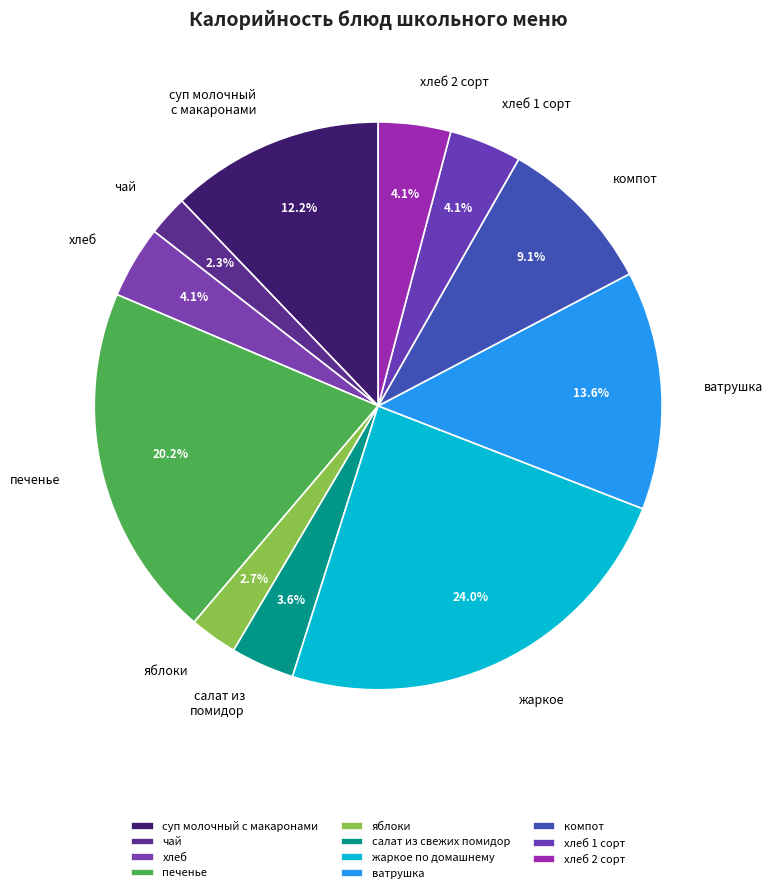

To the nearest percent, what is the average slice percentage?

9%